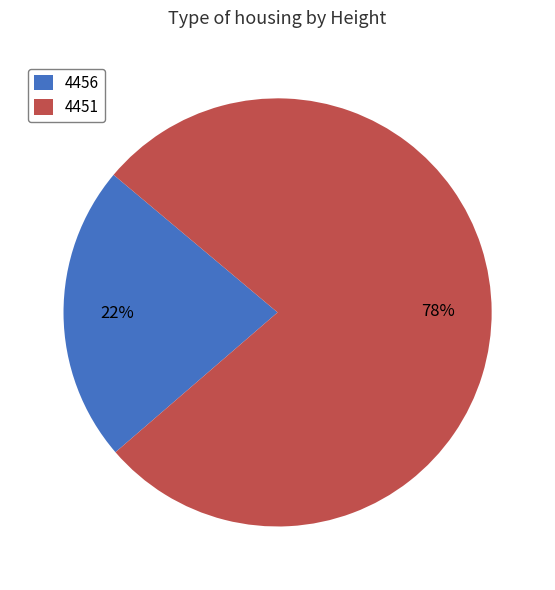

Which slice is the largest?

4451